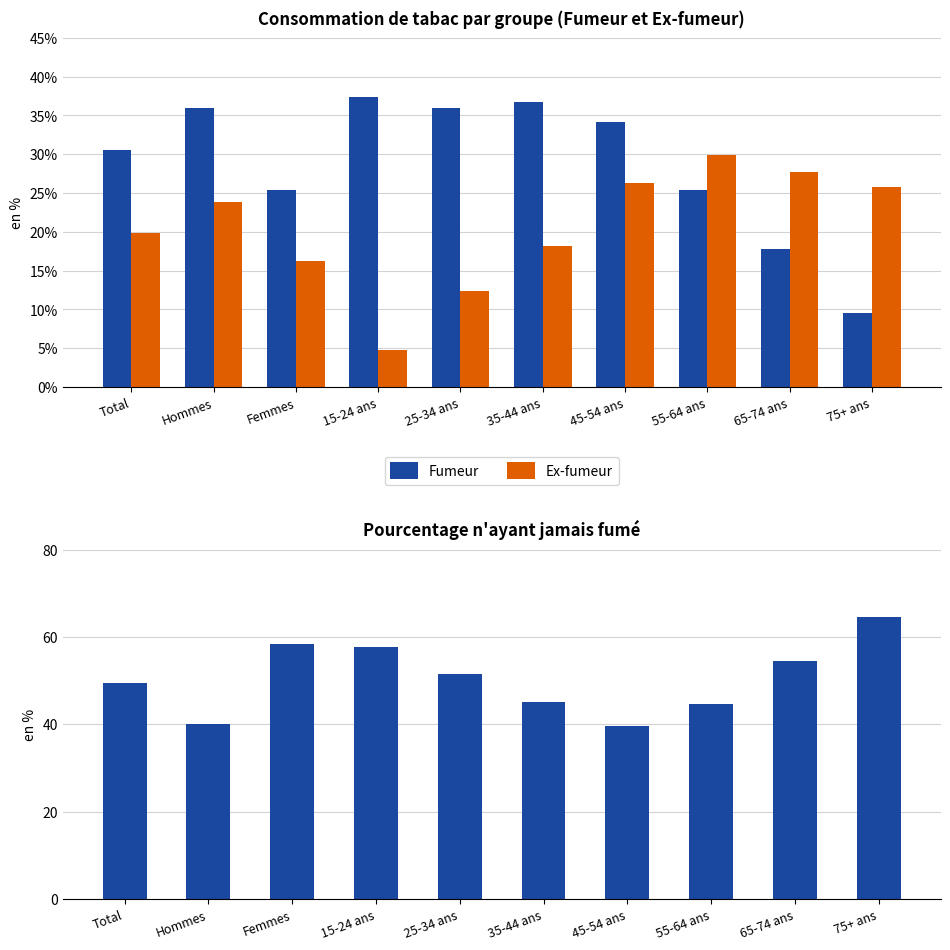

Which category has the highest value across all series?

75+ ans